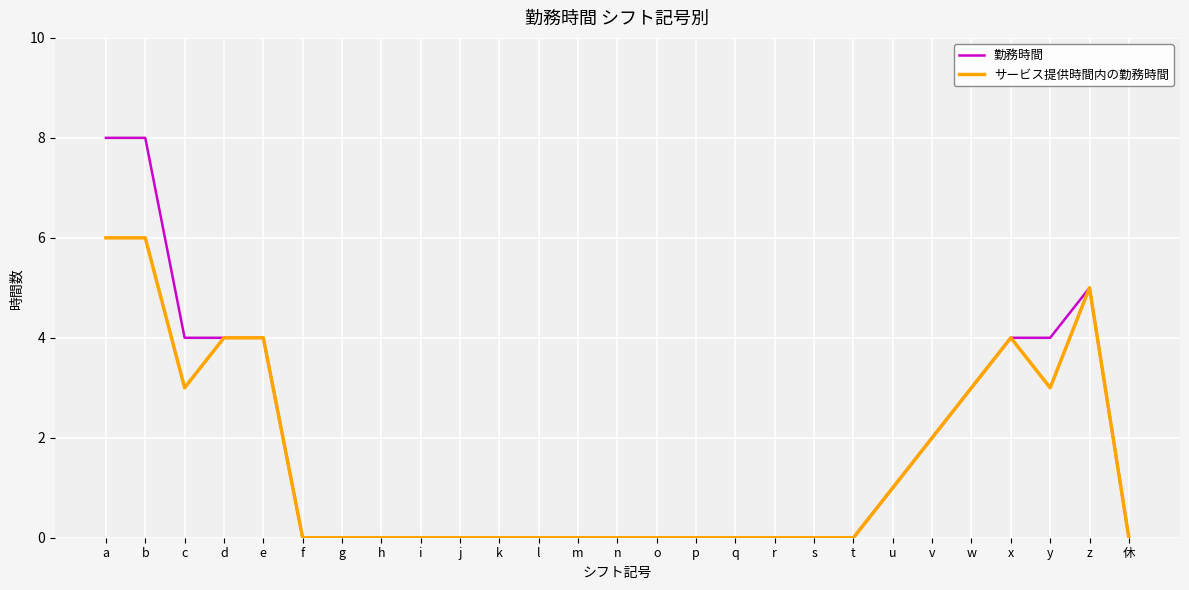

List the series in order of their peak value, lowest first.

サービス提供時間内の勤務時間, 勤務時間